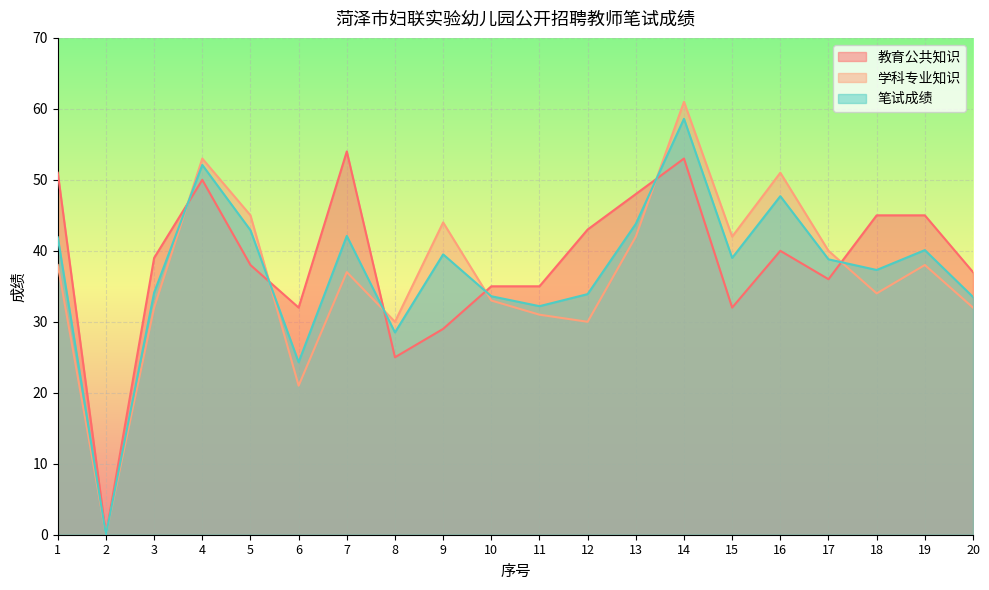

Reading left to right, what are all the values shown in this chart?

教育公共知识: 51.0	0.0	39.0	50.0	38.0	32.0	54.0	25.0	29.0	35.0	35.0	43.0	48.0	53.0	32.0	40.0	36.0	45.0	45.0	37.0
学科专业知识: 38.0	0.0	32.0	53.0	45.0	21.0	37.0	30.0	44.0	33.0	31.0	30.0	42.0	61.0	42.0	51.0	40.0	34.0	38.0	32.0
笔试成绩: 41.9	0.0	34.1	52.1	42.9	24.3	42.1	28.5	39.5	33.6	32.2	33.9	43.8	58.6	39.0	47.7	38.8	37.3	40.1	33.5